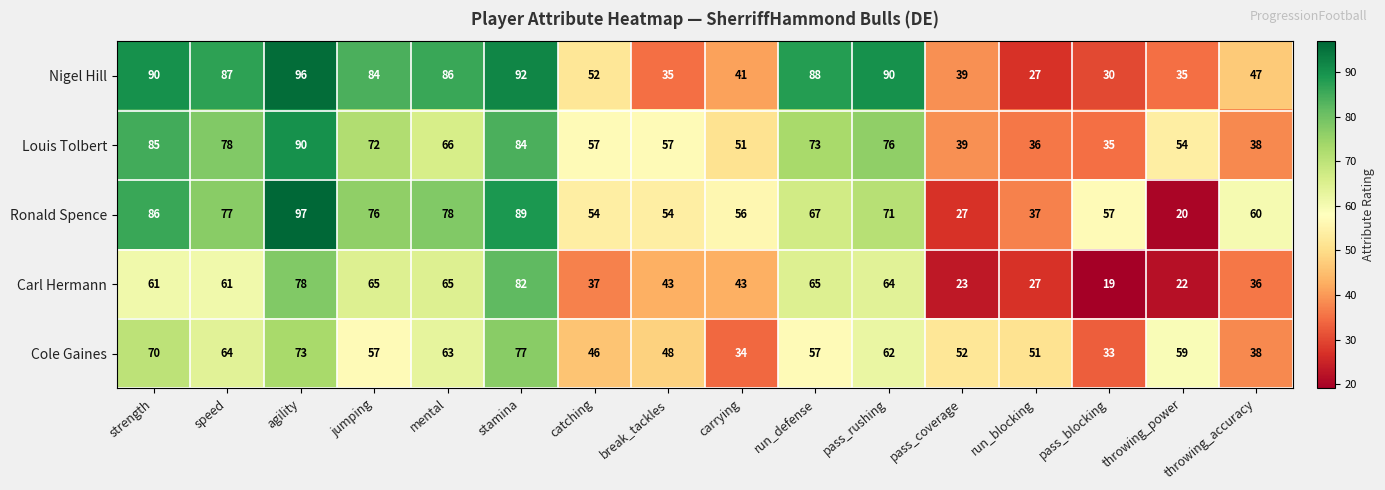

Is it true that Louis Tolbert equals 57 at catching?

True